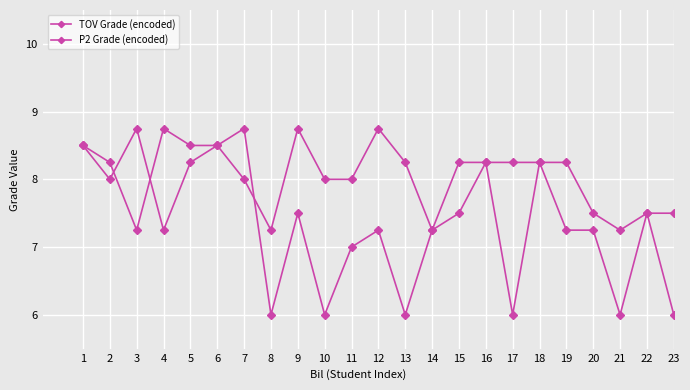

Does the chart have visible grid lines?

Yes